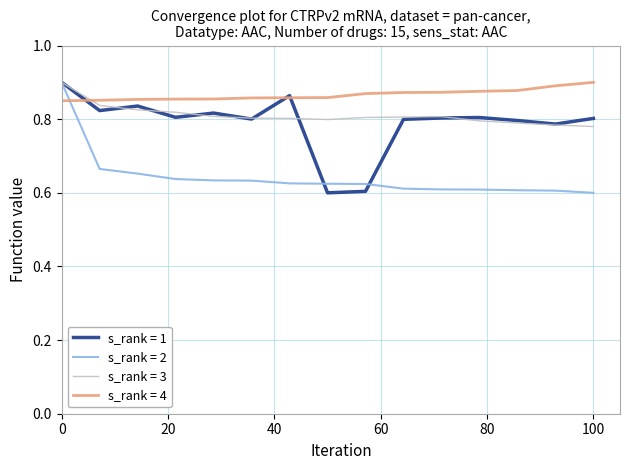

Which series ends up on top after the final intersection of s_rank = 4 and s_rank = 3?

s_rank = 4